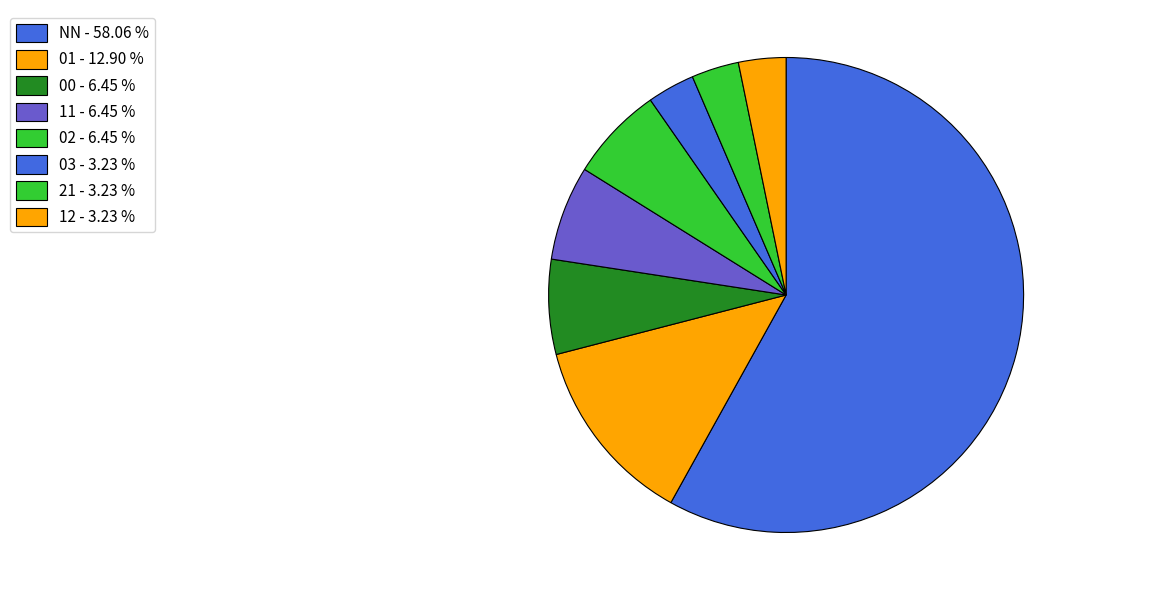

How many slices are in this pie chart?

8